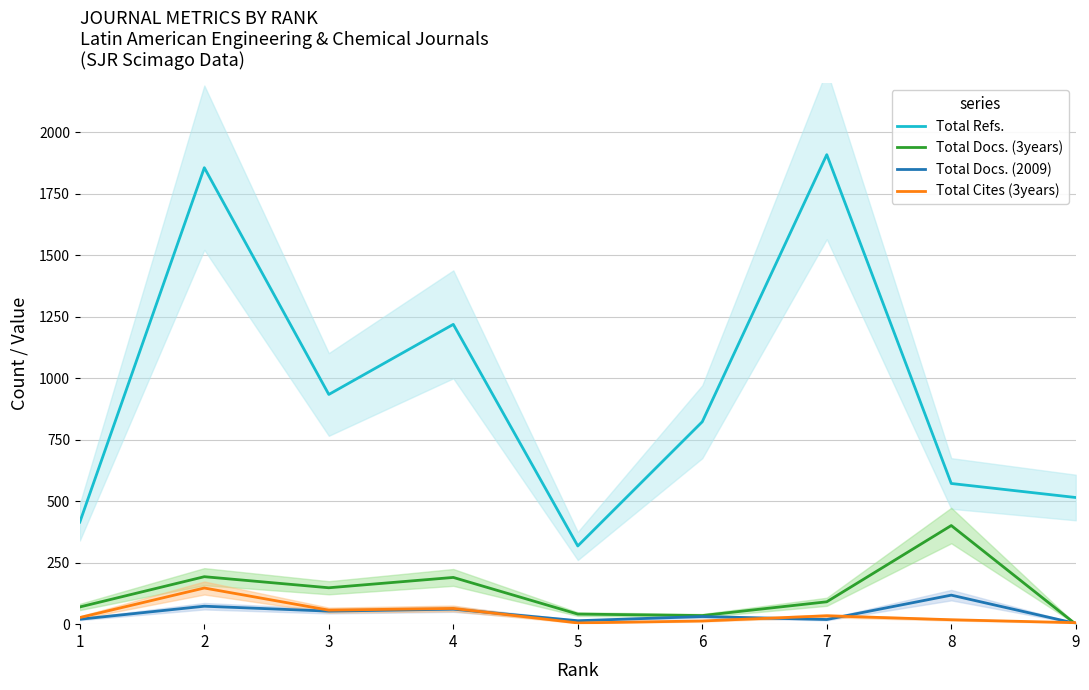

What is the sum of the Total Refs. values at 9 and 5?

833